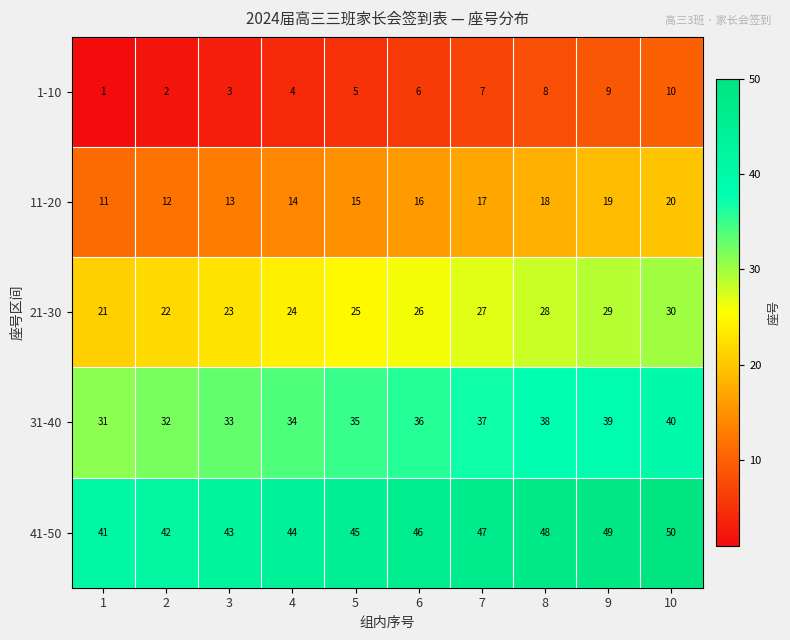

How many data points in 11-20 are less than 16?

5